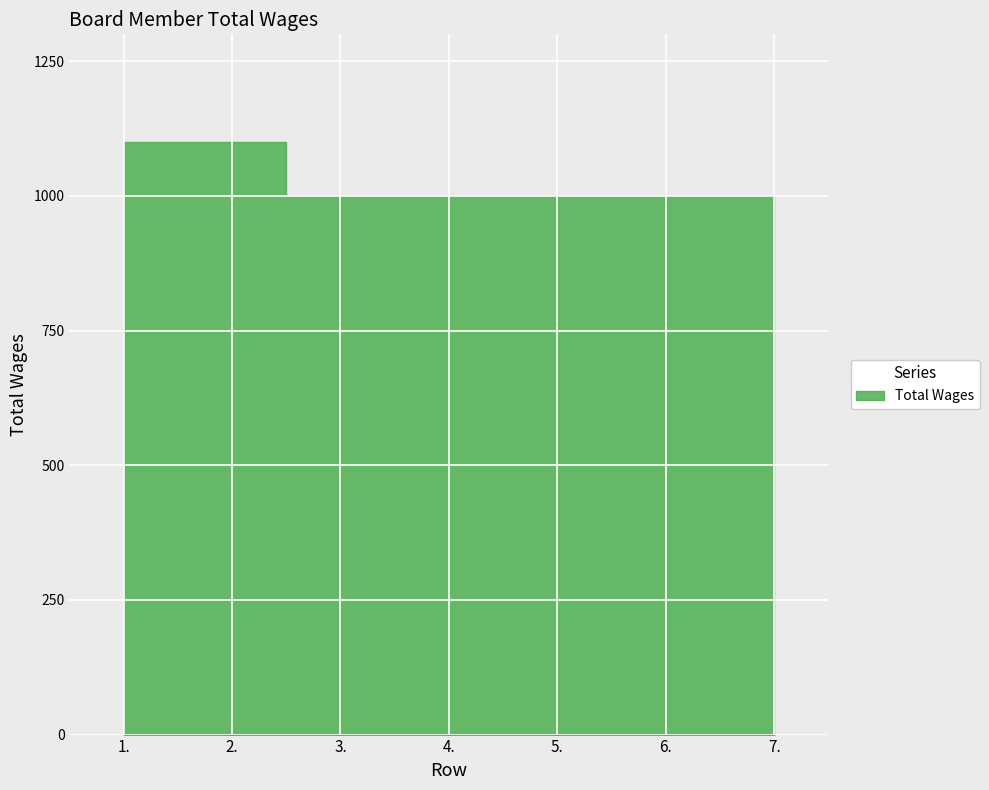

What is the ratio of the value at 6. to the value at 2.?

0.9